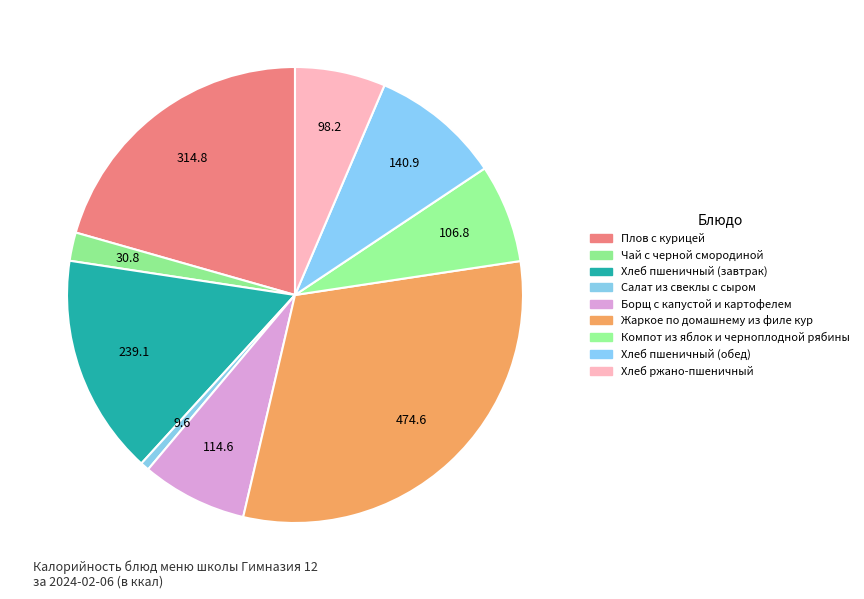

How many segments does this pie chart have?

9